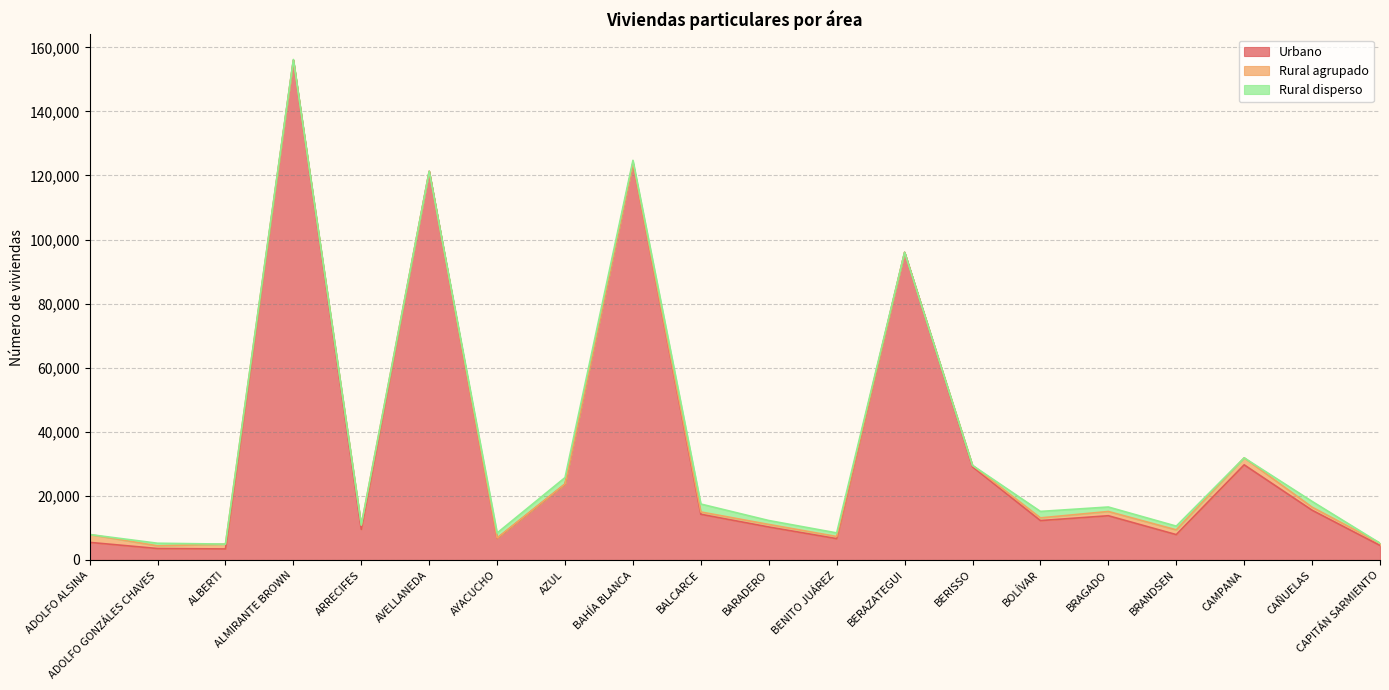

What is the difference between the Urbano values at BOLÍVAR and AZUL?

11368